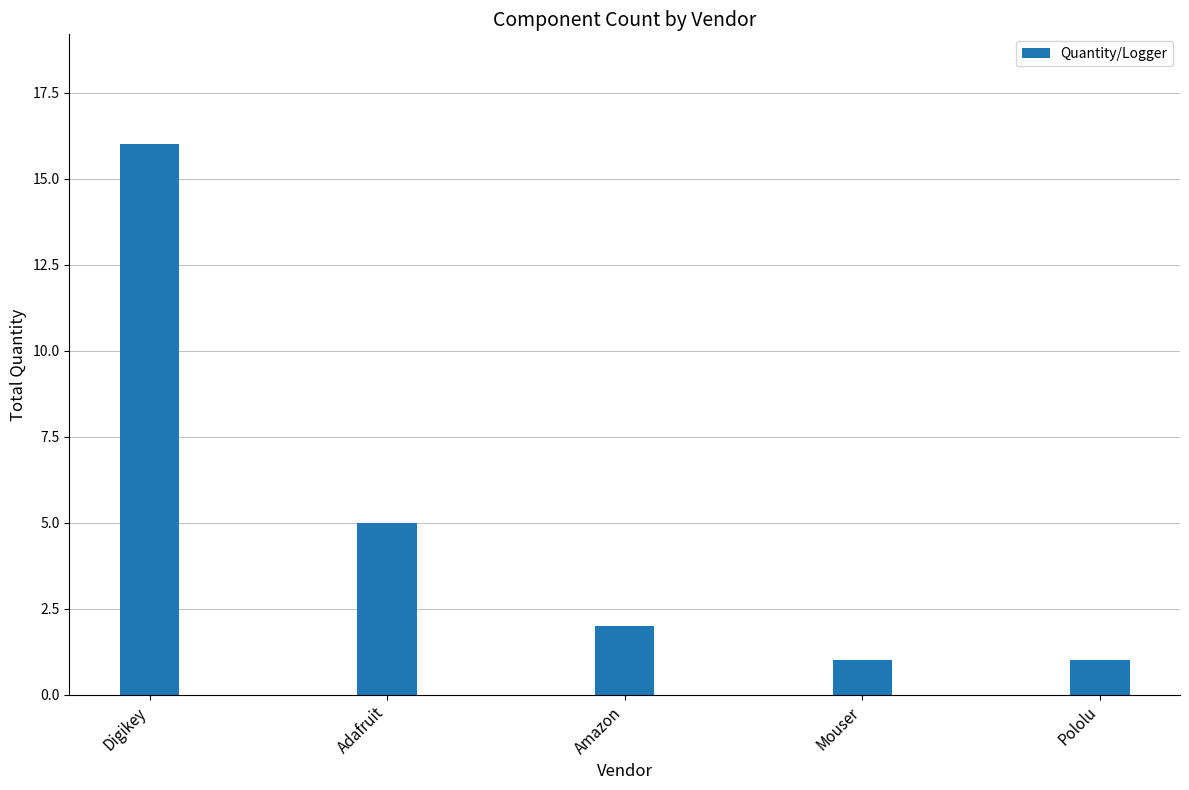

The value at Pololu is 1. True or false?

True